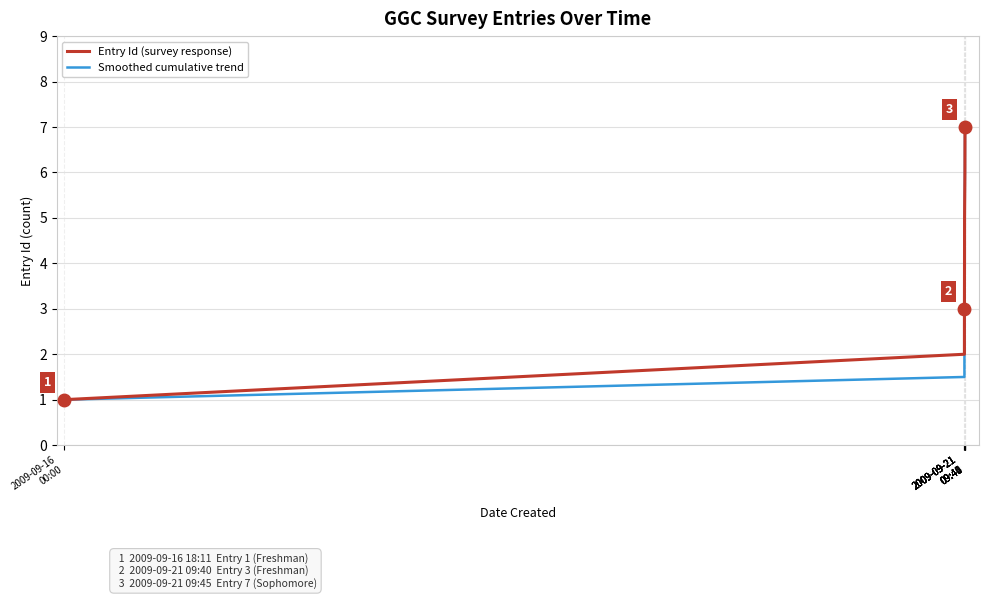

How many values in the Smoothed cumulative trend series exceed 3?

4